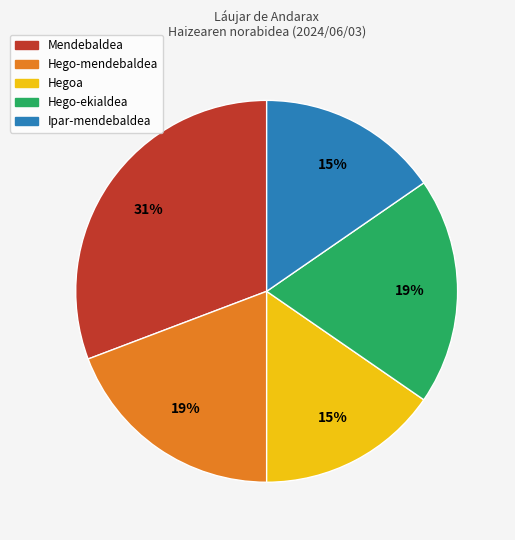

Is the sum of Ipar-mendebaldea and Hegoa greater than half?

No